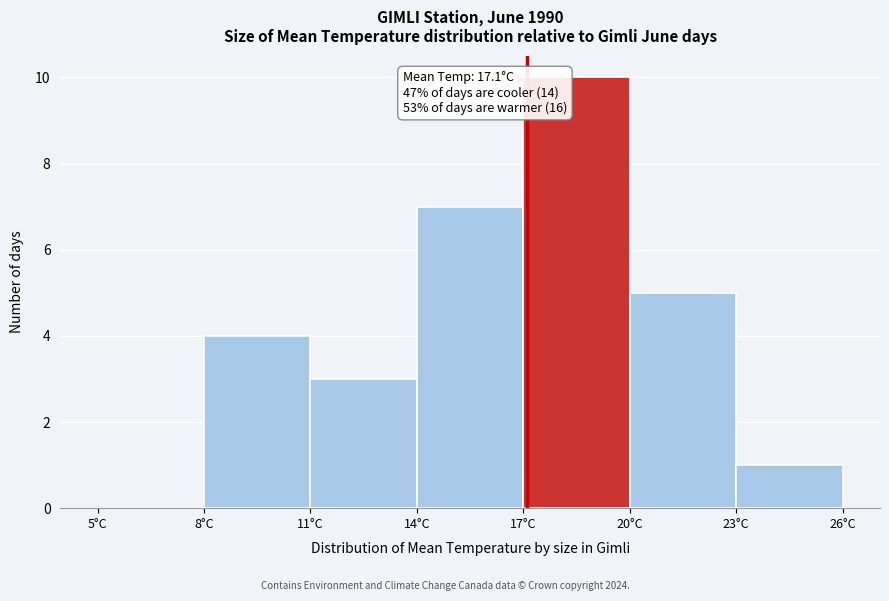

Over which range of the x-axis is the bar tallest?

17 to 20